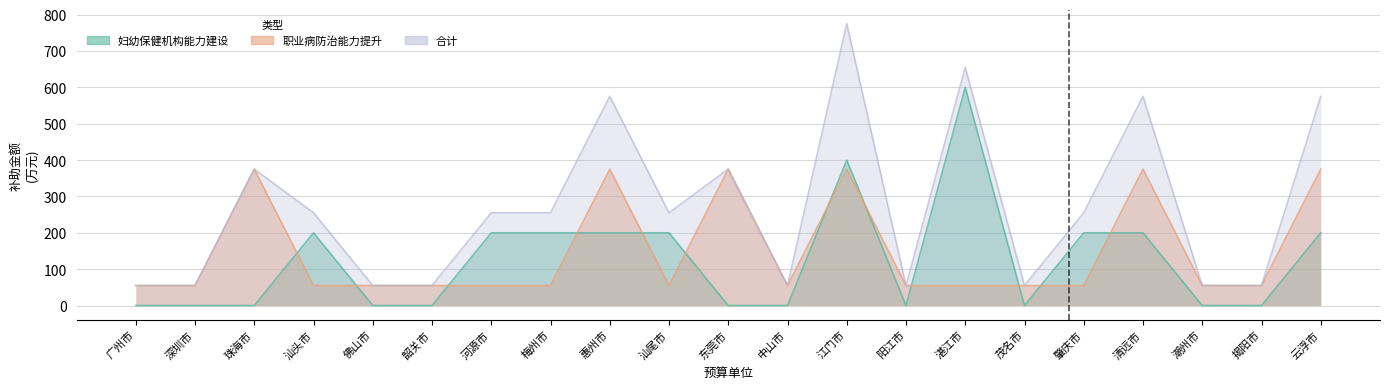

Reading right to left, extract all data points from this chart.

妇幼保健机构能力建设: 云浮市=200	揭阳市=0	潮州市=0	清远市=200	肇庆市=200	茂名市=0	湛江市=600	阳江市=0	江门市=400	中山市=0	东莞市=0	汕尾市=200	惠州市=200	梅州市=200	河源市=200	韶关市=0	佛山市=0	汕头市=200	珠海市=0	深圳市=0	广州市=0
职业病防治能力提升: 云浮市=375	揭阳市=55	潮州市=55	清远市=375	肇庆市=55	茂名市=55	湛江市=55	阳江市=55	江门市=375	中山市=55	东莞市=375	汕尾市=55	惠州市=375	梅州市=55	河源市=55	韶关市=55	佛山市=55	汕头市=55	珠海市=375	深圳市=55	广州市=55
合计: 云浮市=575	揭阳市=55	潮州市=55	清远市=575	肇庆市=255	茂名市=55	湛江市=655	阳江市=55	江门市=775	中山市=55	东莞市=375	汕尾市=255	惠州市=575	梅州市=255	河源市=255	韶关市=55	佛山市=55	汕头市=255	珠海市=375	深圳市=55	广州市=55